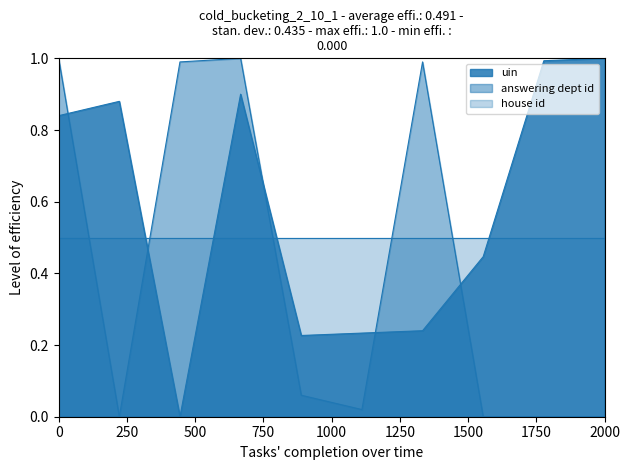

List the series in order of their overall mean, highest first.

uin, house id, answering dept id